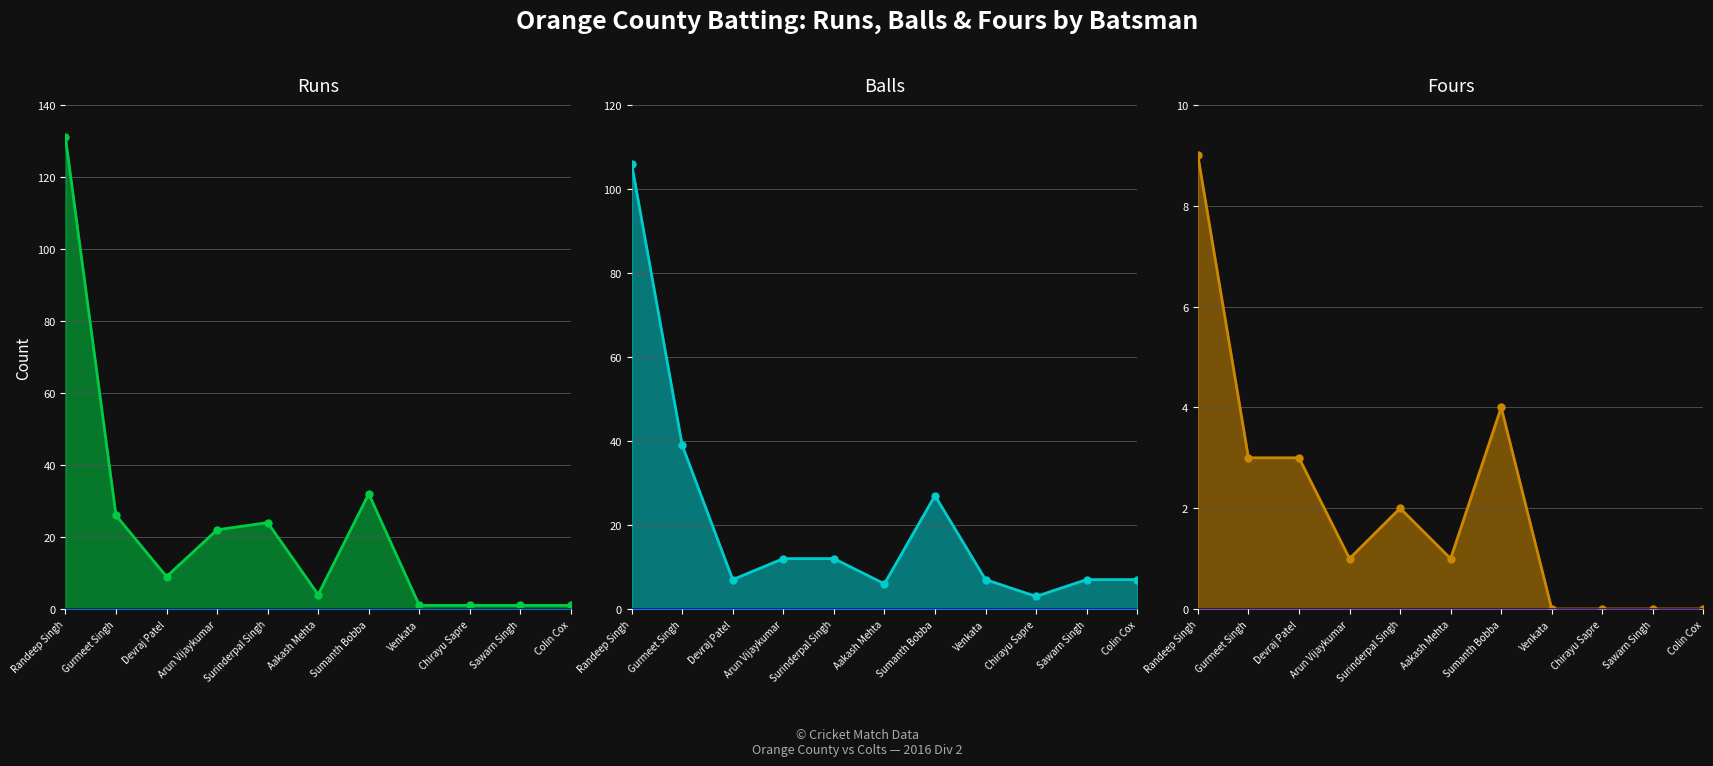

At which label is Balls line closest to 54?

Gurmeet Singh